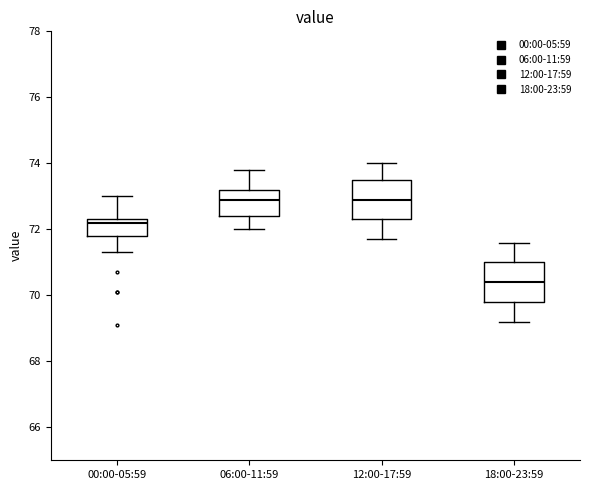

Reading left to right, transcribe this box plot: for each box, give where its median line is, the range the box spans, and where its two whiskers end, as read against the y-axis. The values are not printed on the chart, so give them approximately, as read against the axis.

00:00-05:59: median 72.2, box 71.8 to 72.4, whiskers 71.4 to 73.0
06:00-11:59: median 73.0, box 72.4 to 73.2, whiskers 72.0 to 73.8
12:00-17:59: median 73.0, box 72.4 to 73.6, whiskers 71.8 to 74.0
18:00-23:59: median 70.4, box 69.8 to 71.0, whiskers 69.2 to 71.6